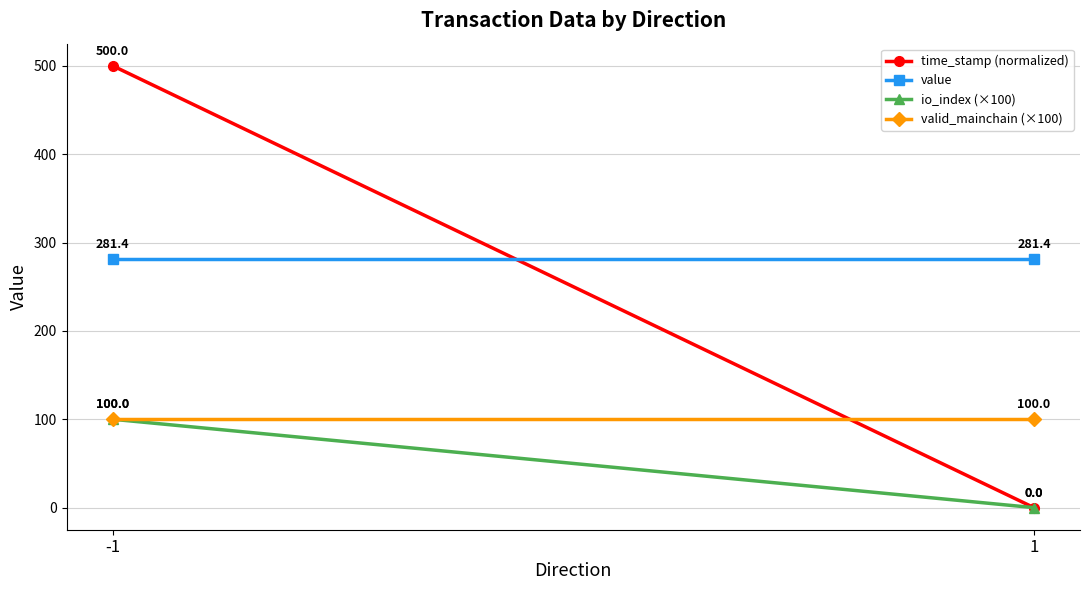

What is the value of the value point at the 1st from the left?

281.4